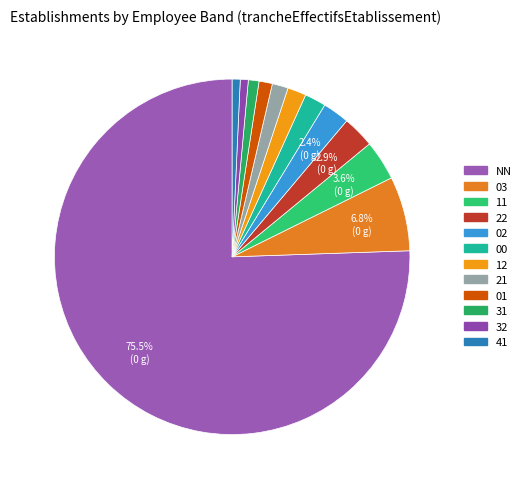

To the nearest percent, what is the combined percentage of 31 and 41?

2%